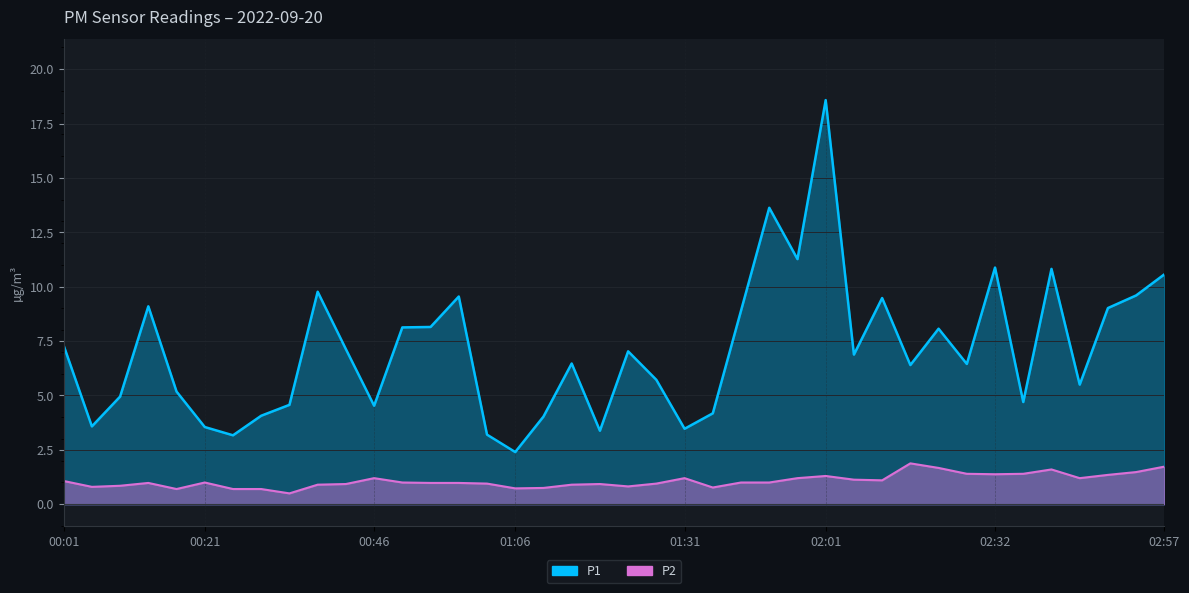

What value does the P1 series have at 00:13?

9.1